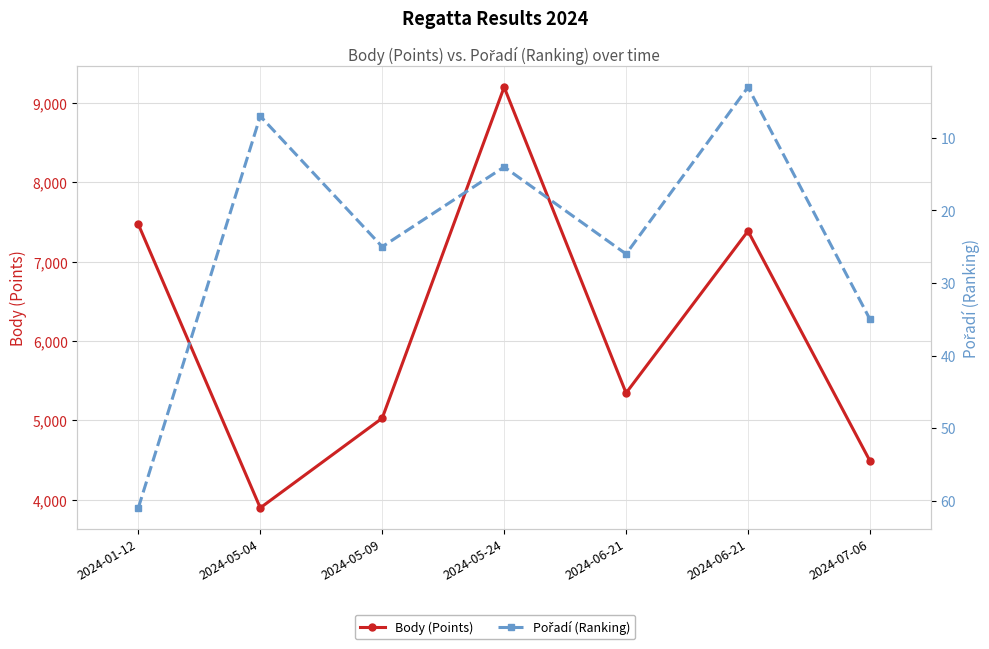

Reading left to right, extract all data points from this chart.

Body (Points): 7471	3899	5029	9200	5346	7387	4490
Pořadí (Ranking): 61	7	25	14	26	3	35